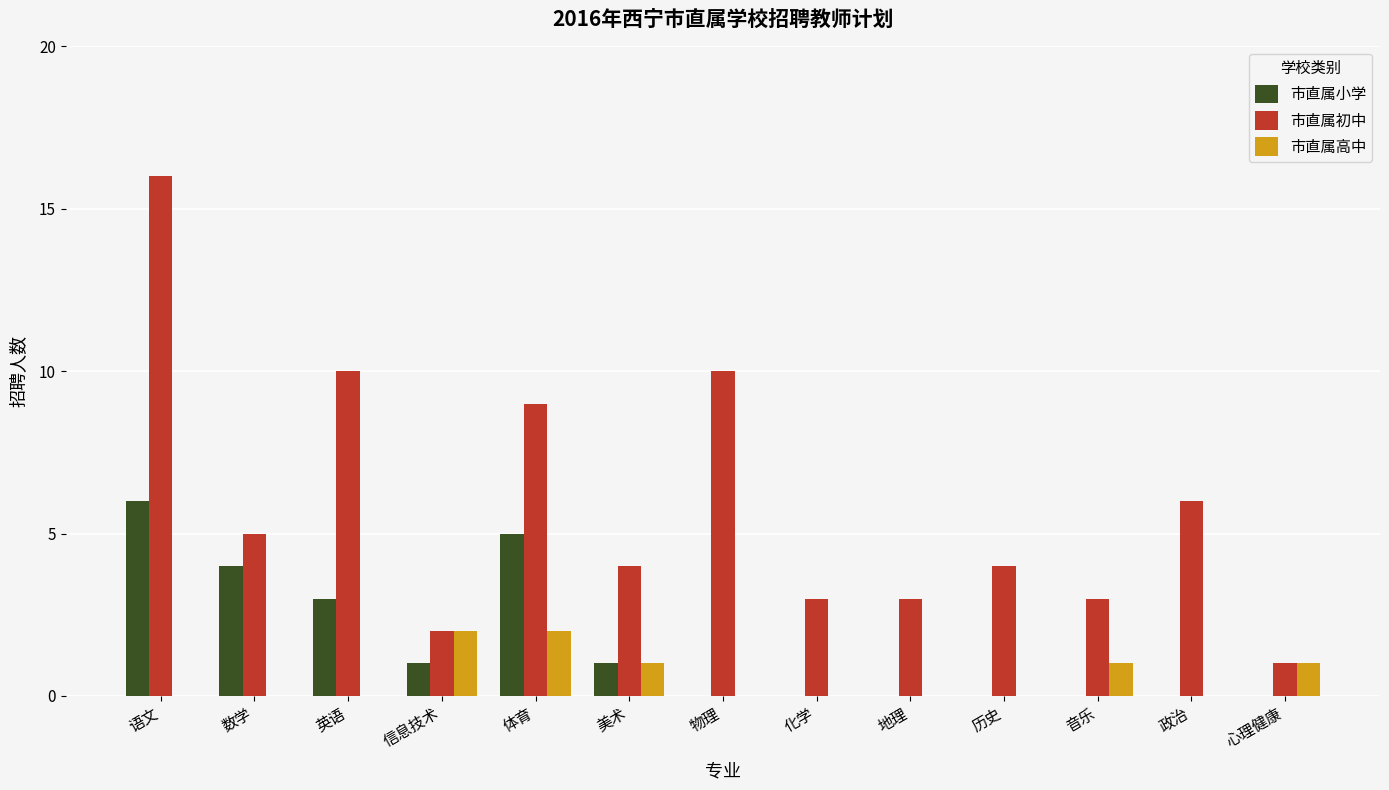

How many series are shown in this chart?

3